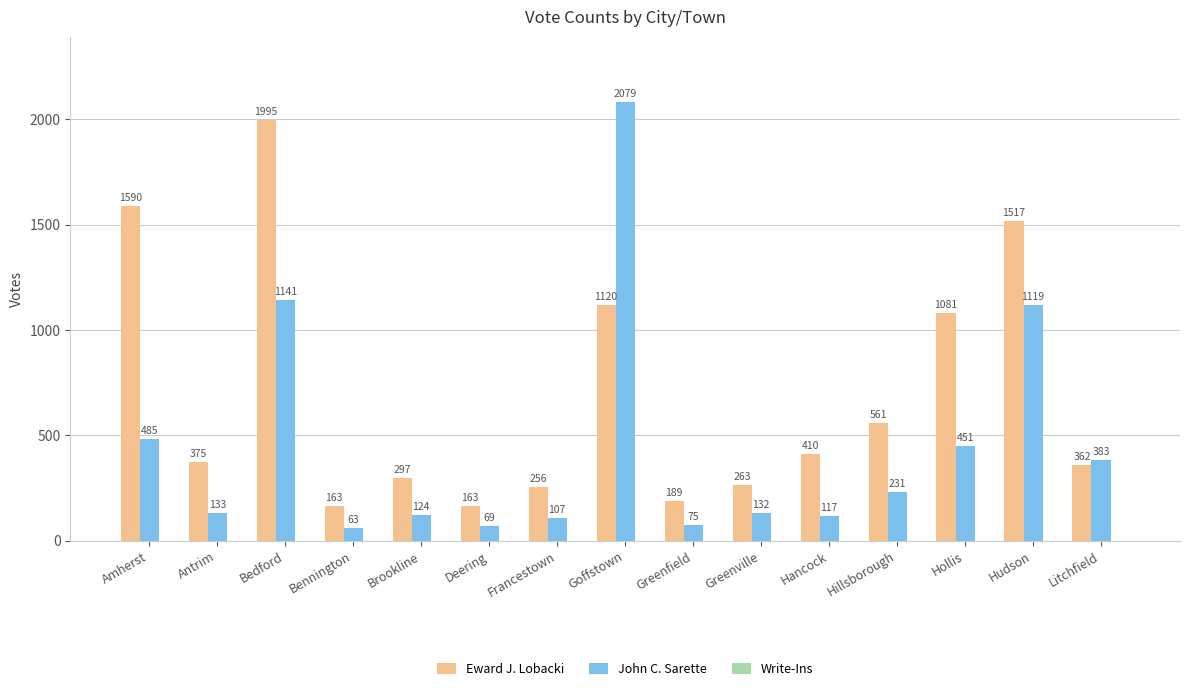

How many bars are there in total?

30